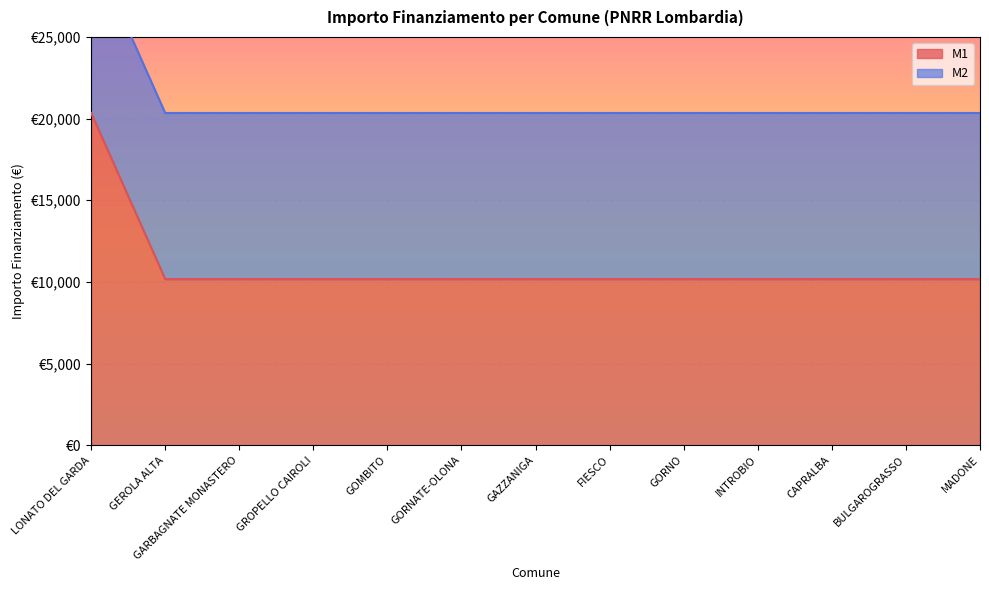

What is the approximate value at GORNO, to the nearest 100?

10200